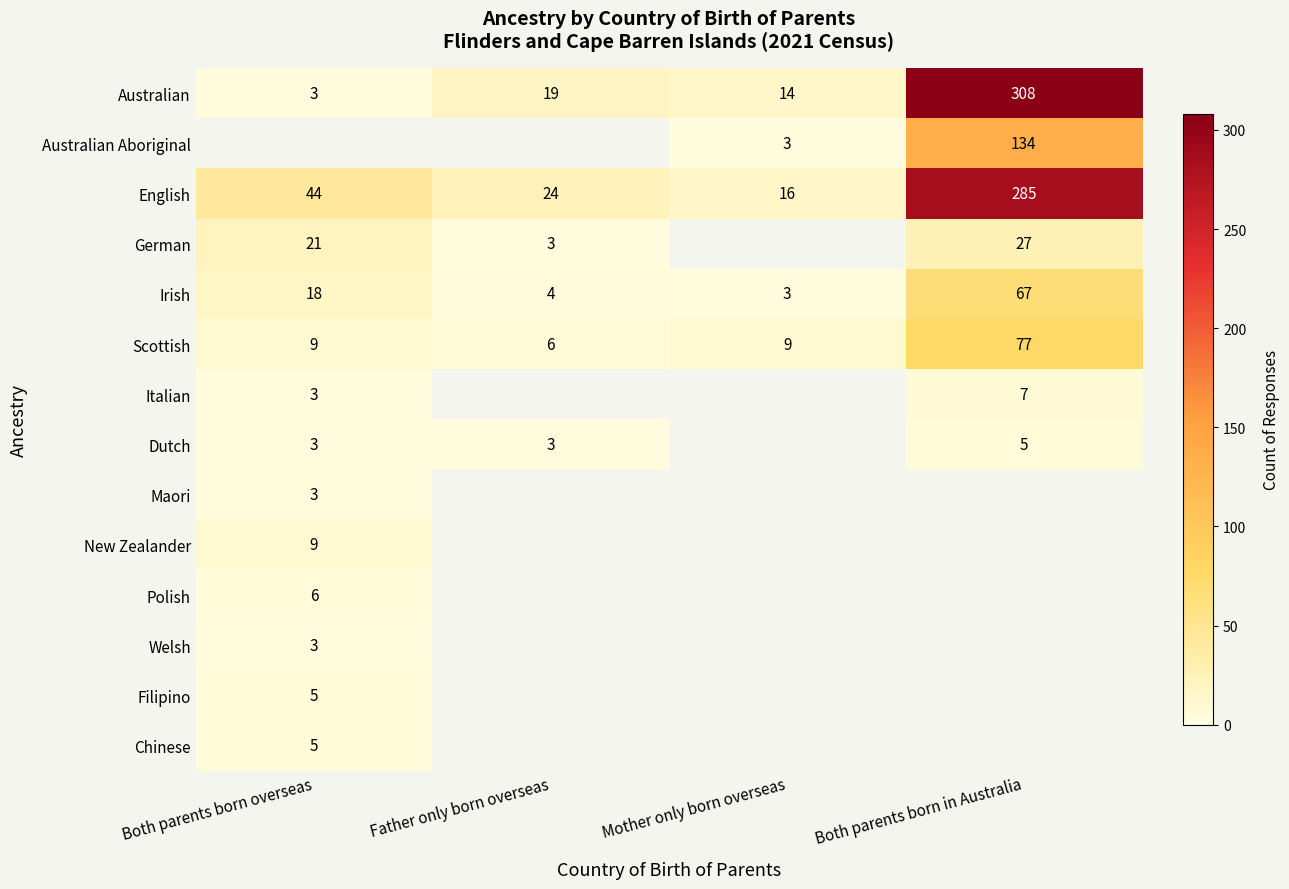

Which has a higher value, Mother only born overseas or Both parents born overseas?

Mother only born overseas